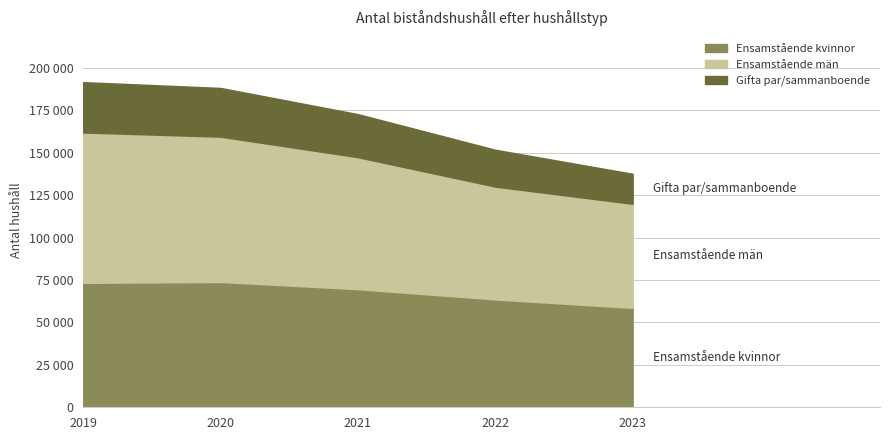

Which series has the largest total across all categories?

Ensamstående män